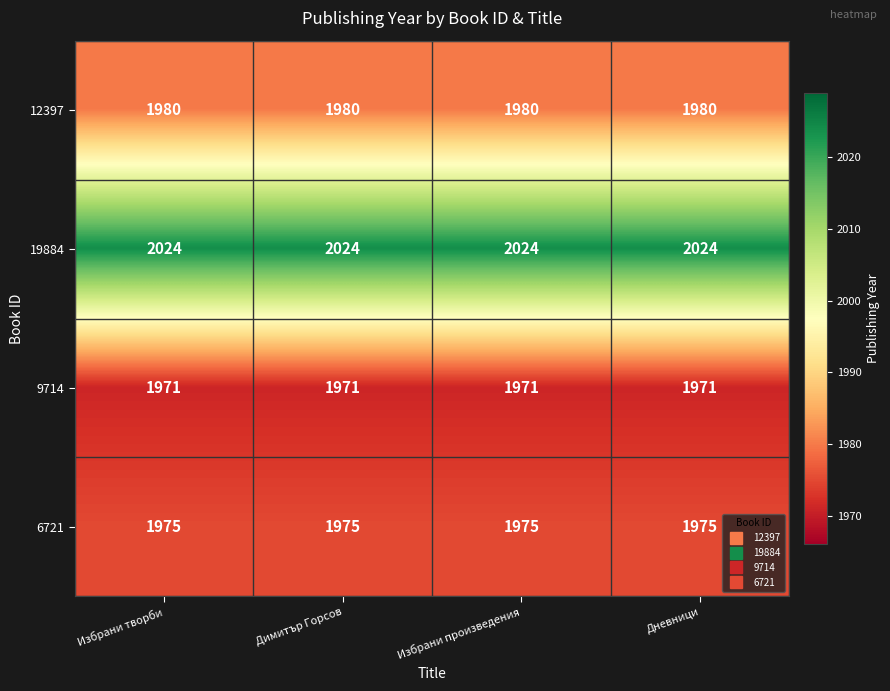

The value of 12397 at Избрани творби is 2653. True or false?

False